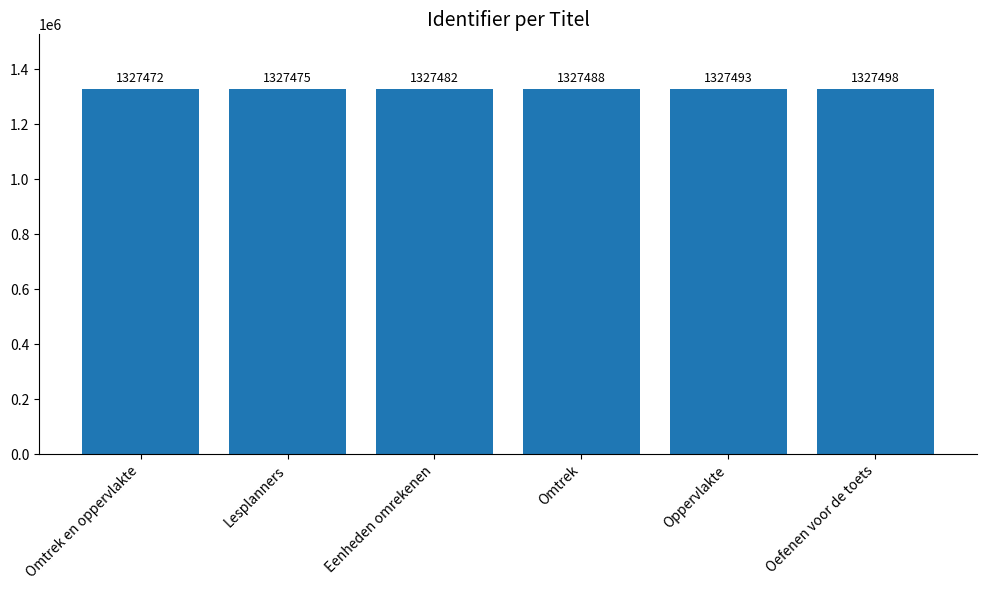

What is the average value?

1327485